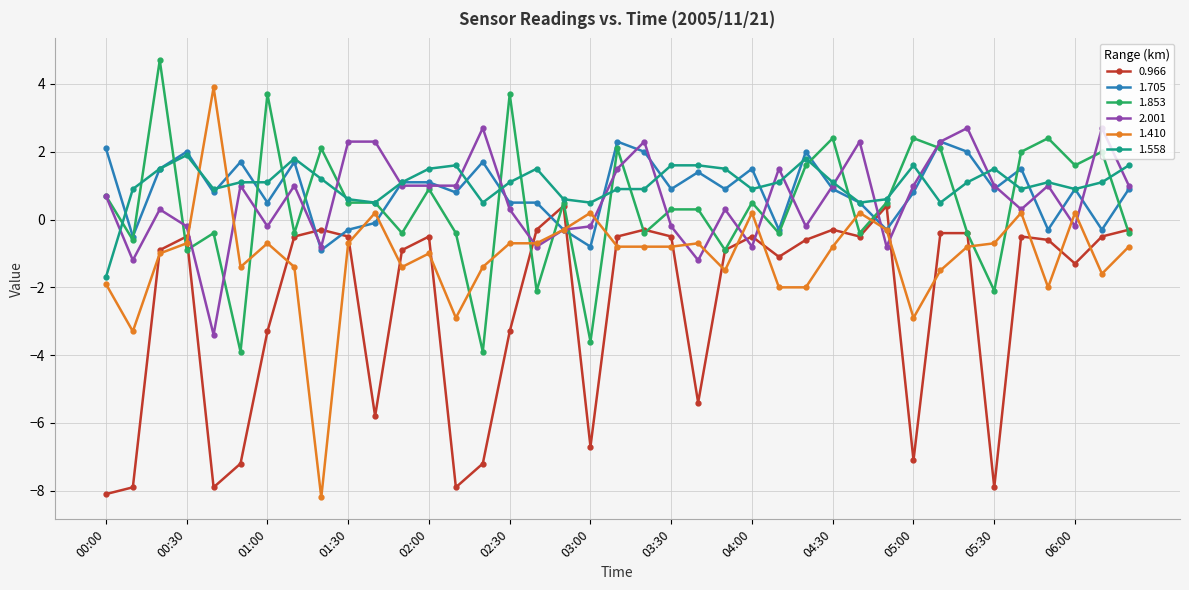

What is the value of the 1.558 point at the 35th from the left?

0.9